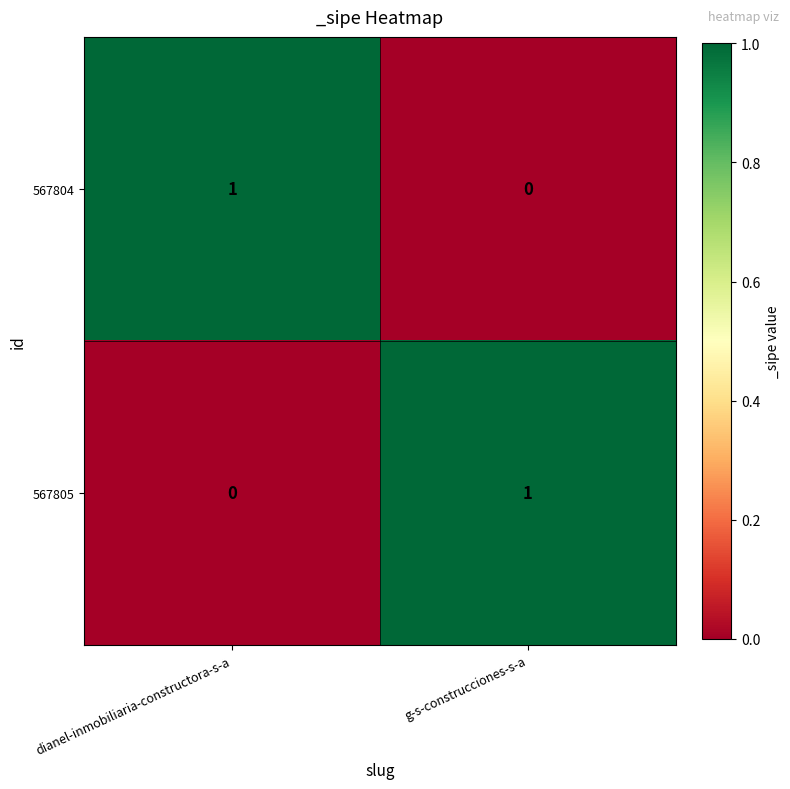

True or false: 567804 has a value of -1 at g-s-construcciones-s-a.

False